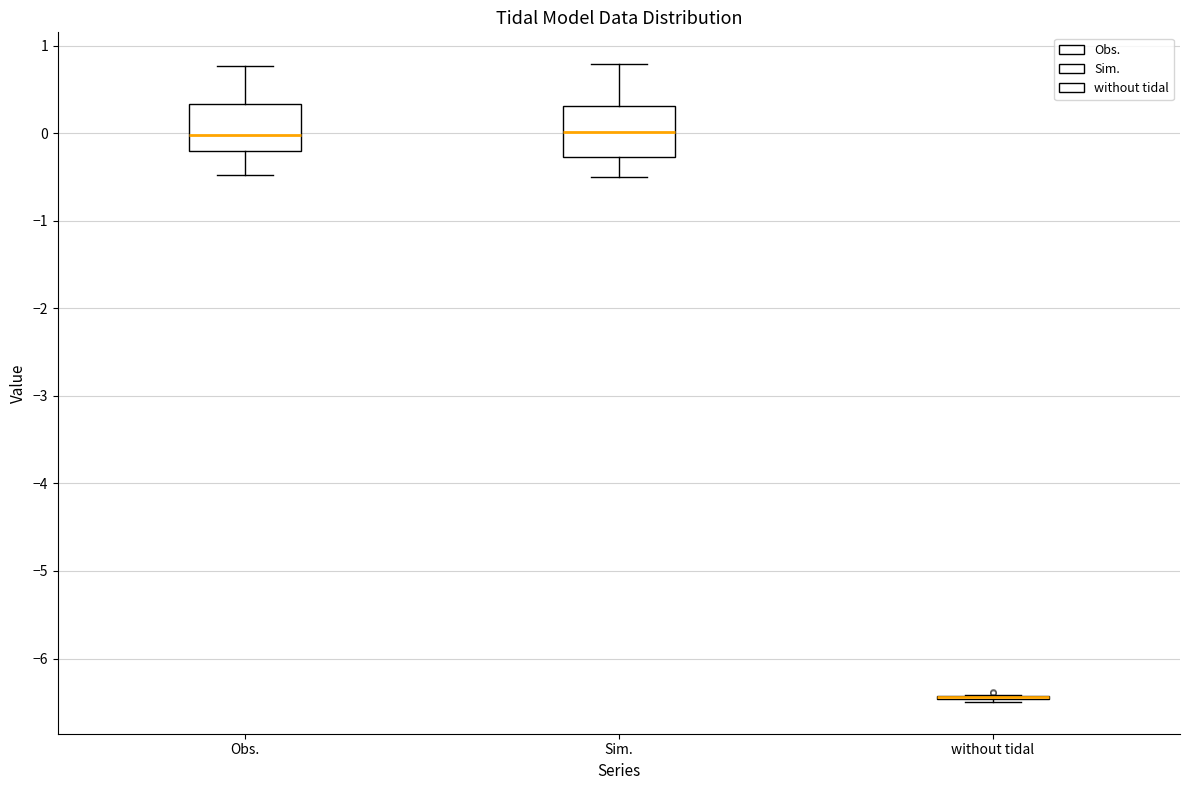

Reading left to right, transcribe this box plot: for each box, give where its median line is, the range the box spans, and where its two whiskers end, as read against the y-axis. The values are not printed on the chart, so give them approximately, as read against the axis.

Obs.: median 0.0, box -0.2 to 0.3, whiskers -0.5 to 0.8
Sim.: median 0.0, box -0.3 to 0.3, whiskers -0.5 to 0.8
without tidal: box collapsed to a line at -6.4, whiskers -6.5 to -6.4